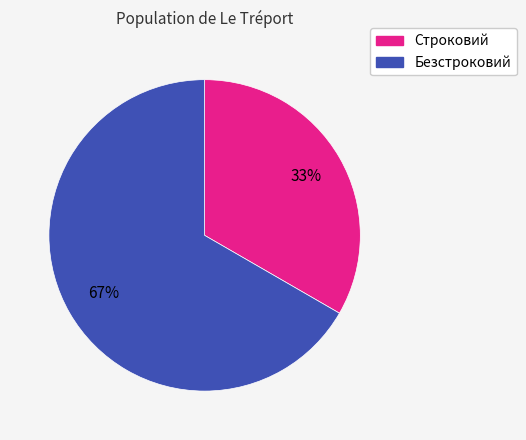

Is it true that Строковий is 33% of the pie?

True